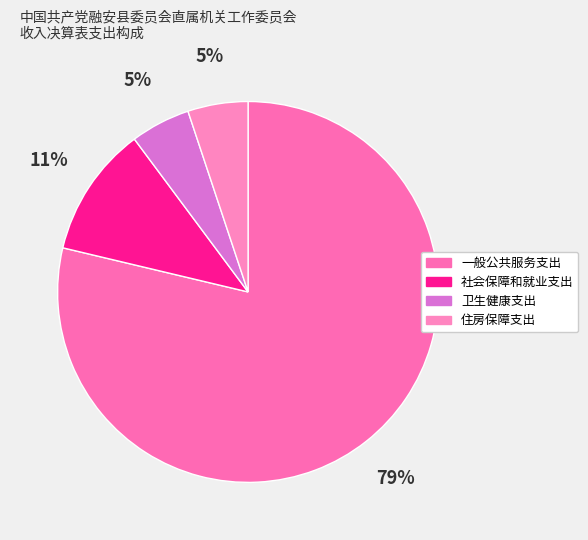

Combined, what portion of the pie is 一般公共服务支出 and 卫生健康支出?

83.8%